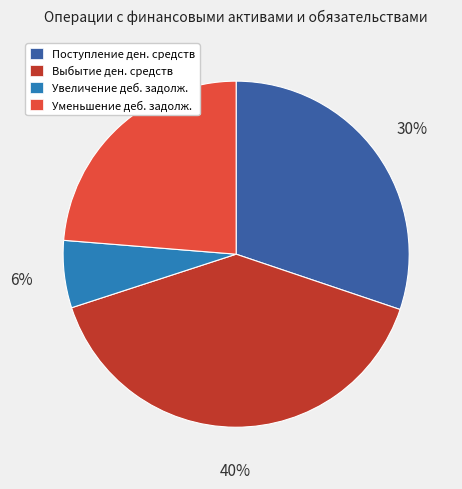

Does Уменьшение деб. задолж. represent more than half of the total?

No